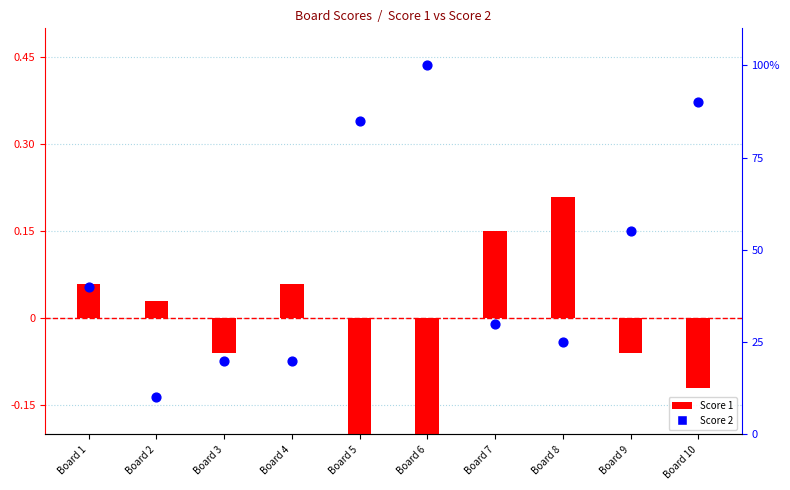

At how many categories does at least one series exceed 91?

1